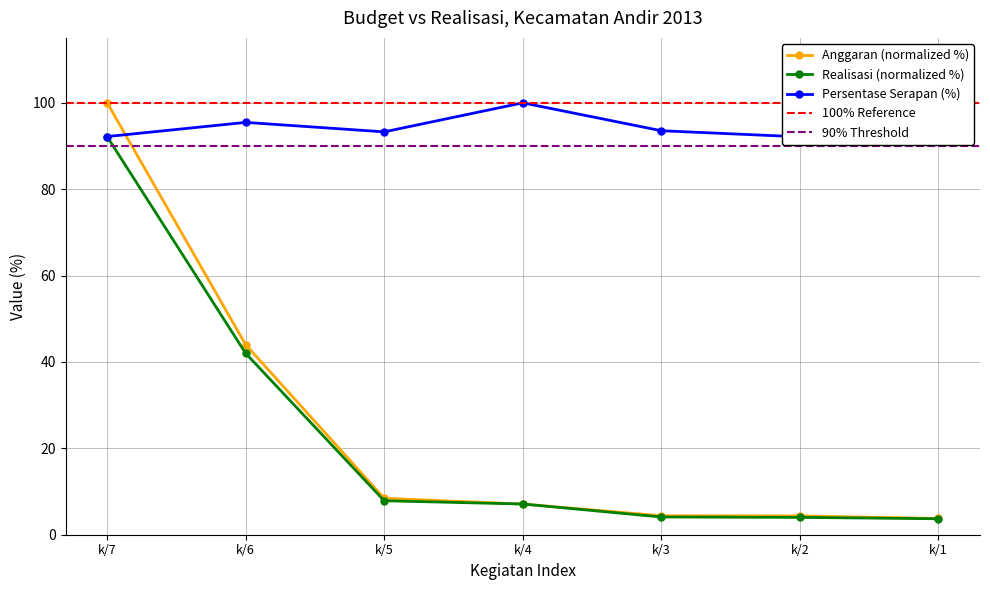

True or false: Realisasi and Persentase_serapan cross at least once.

False